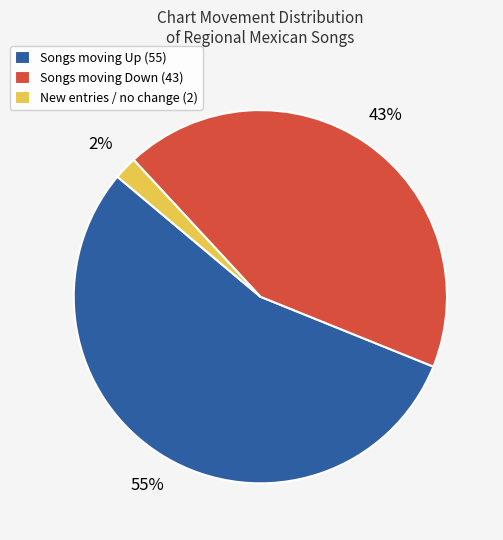

Rank the categories by value from lowest to highest.

New entries / no change (2), Songs moving Down (43), Songs moving Up (55)